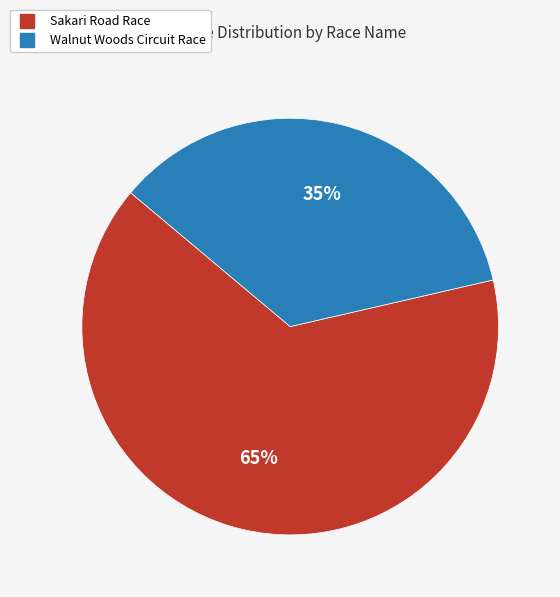

To the nearest percent, what is the combined percentage of Walnut Woods Circuit Race and Sakari Road Race?

100%